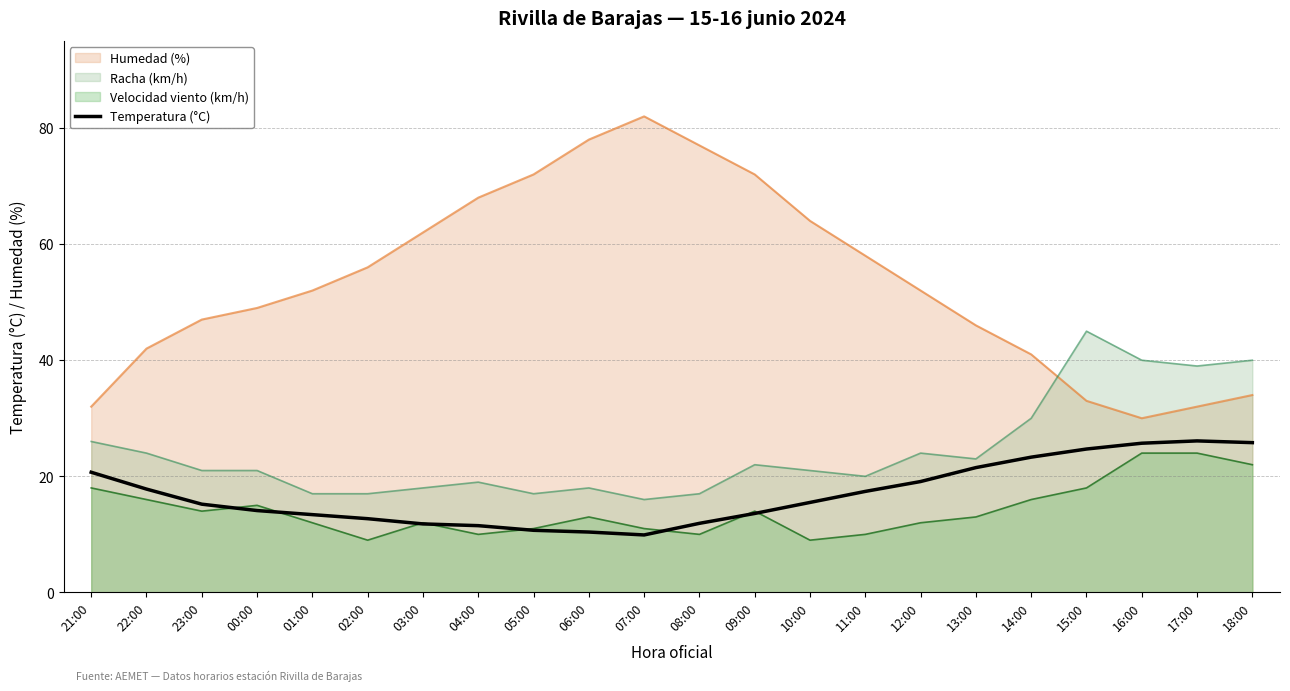

What position from the left is 02:00?

6